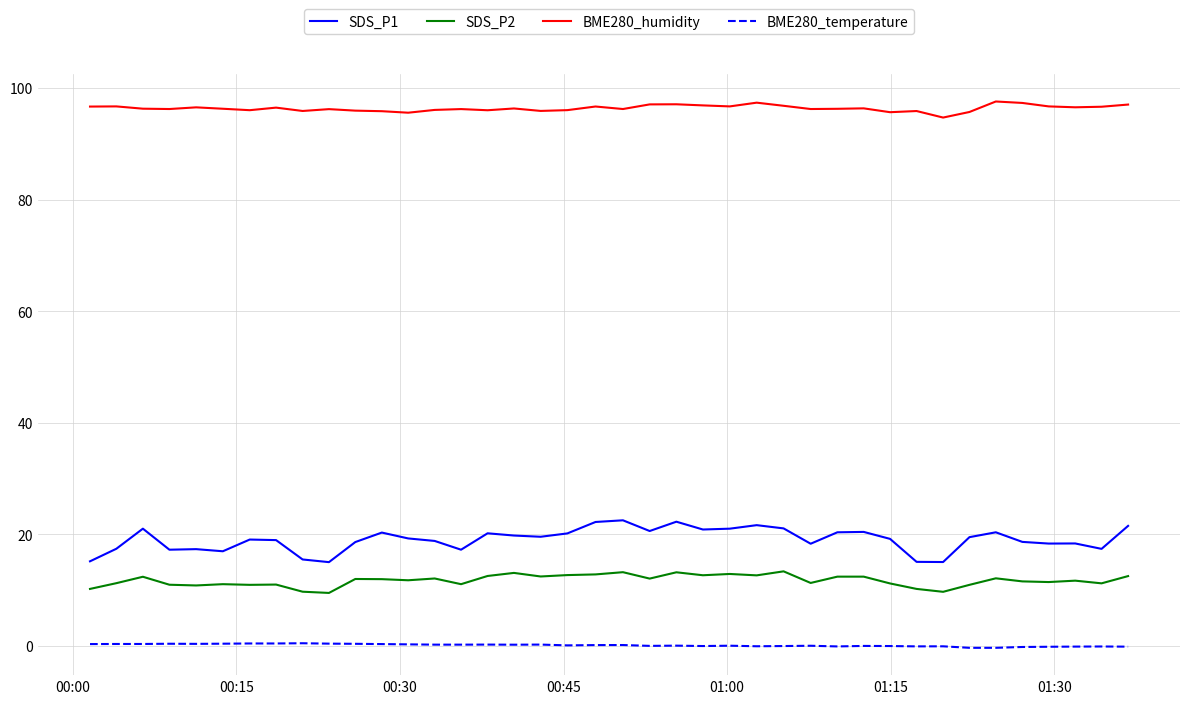

Which series has the largest total across all categories?

BME280_humidity